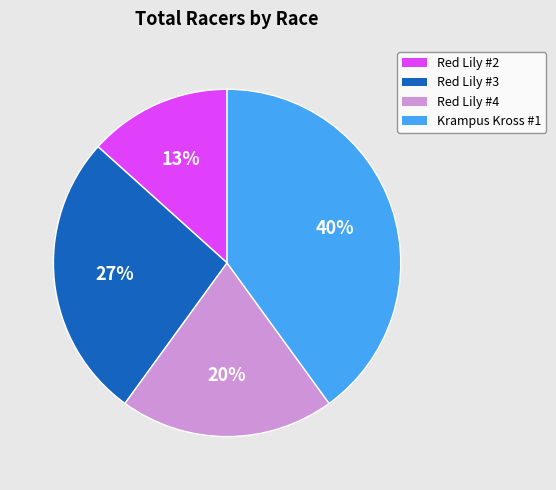

How many segments does this pie chart have?

4